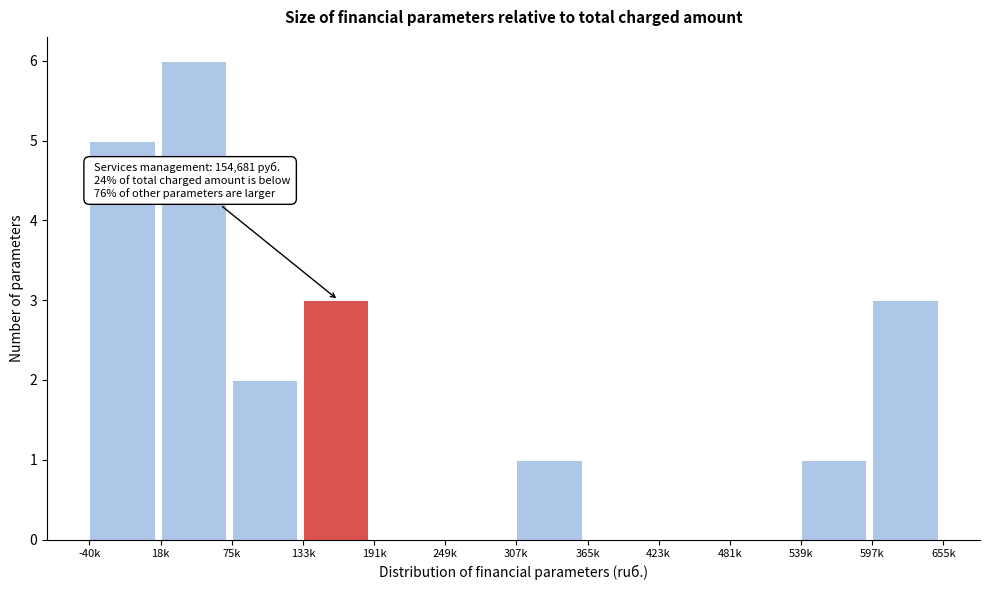

Reading left to right, transcribe all the data shown in this chart.

-40k=5	18k=6	75k=2	133k=3	191k=0	249k=0	307k=1	365k=0	423k=0	481k=0	539k=1	597k=3